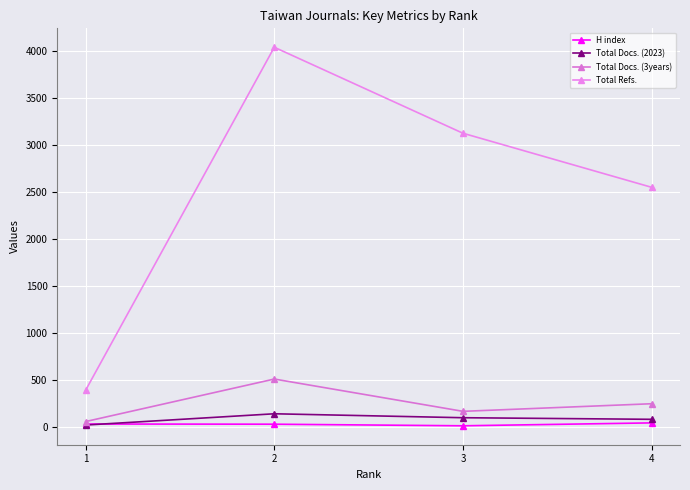

Reading left to right, extract all data points from this chart.

H index: 1=30	2=28	3=11	4=42
Total Docs. (2023): 1=19	2=139	3=97	4=80
Total Docs. (3years): 1=56	2=509	3=165	4=246
Total Refs.: 1=389	2=4043	3=3127	4=2551